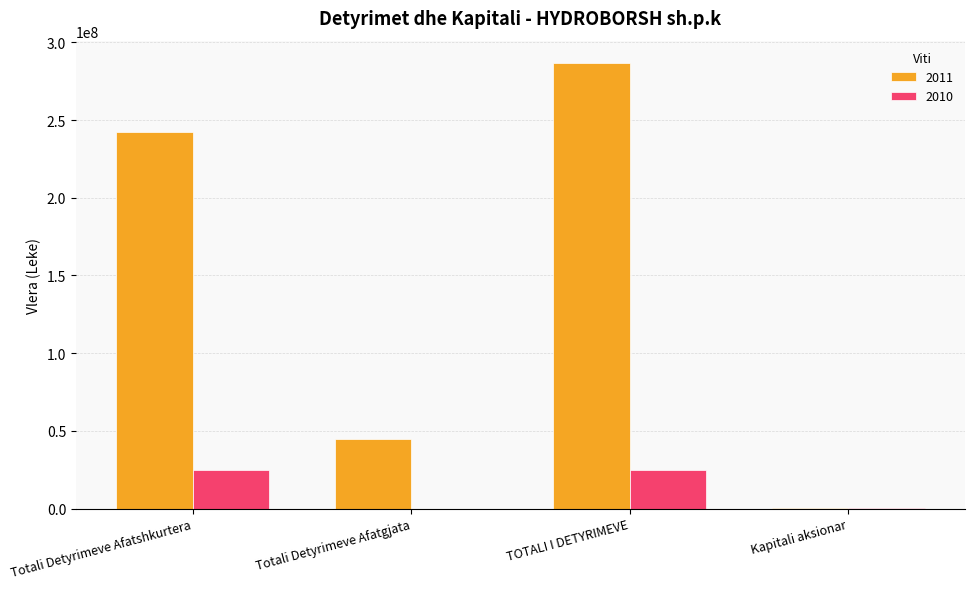

What is the spread (max minus min) of values at Totali Detyrimeve Afatshkurtera?

217240564.5